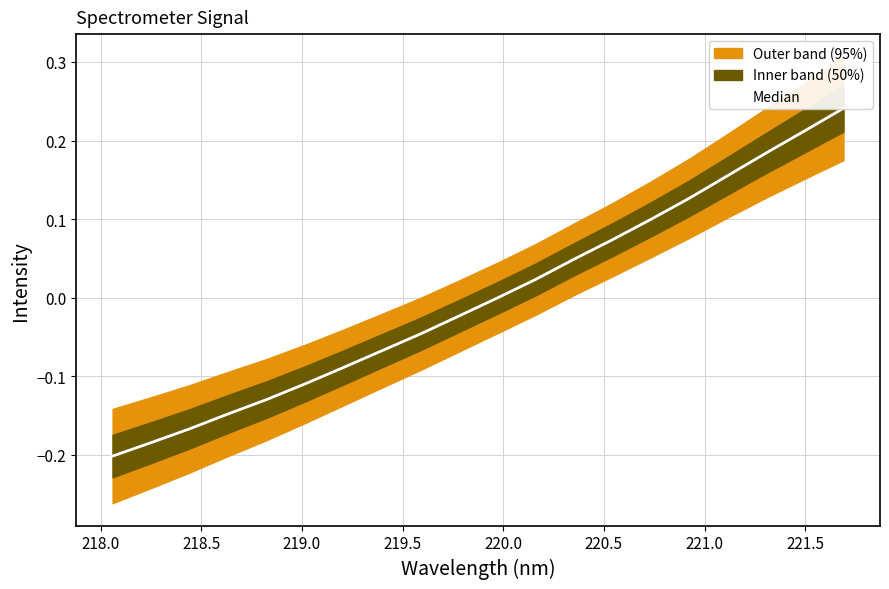

The value at 13 is 0.0. True or false?

False